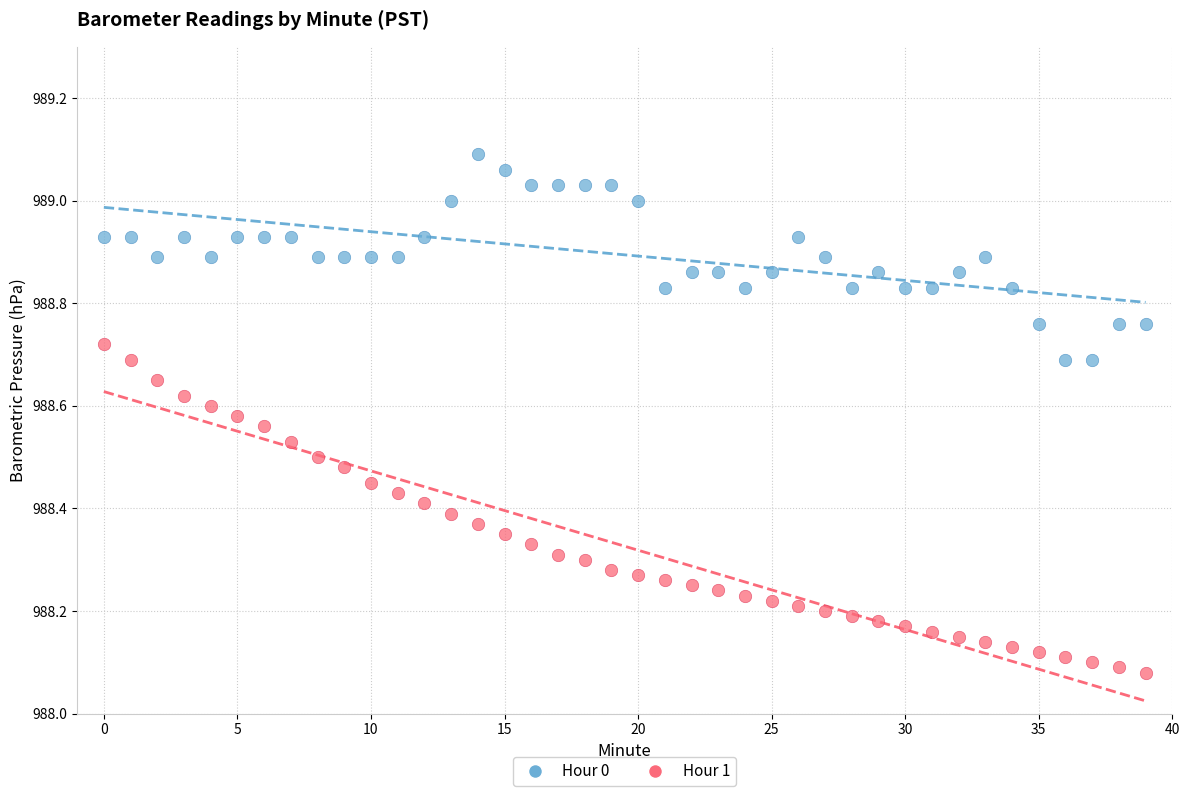

Across all data points, what is the range of Y values (max minus min)?

1.0